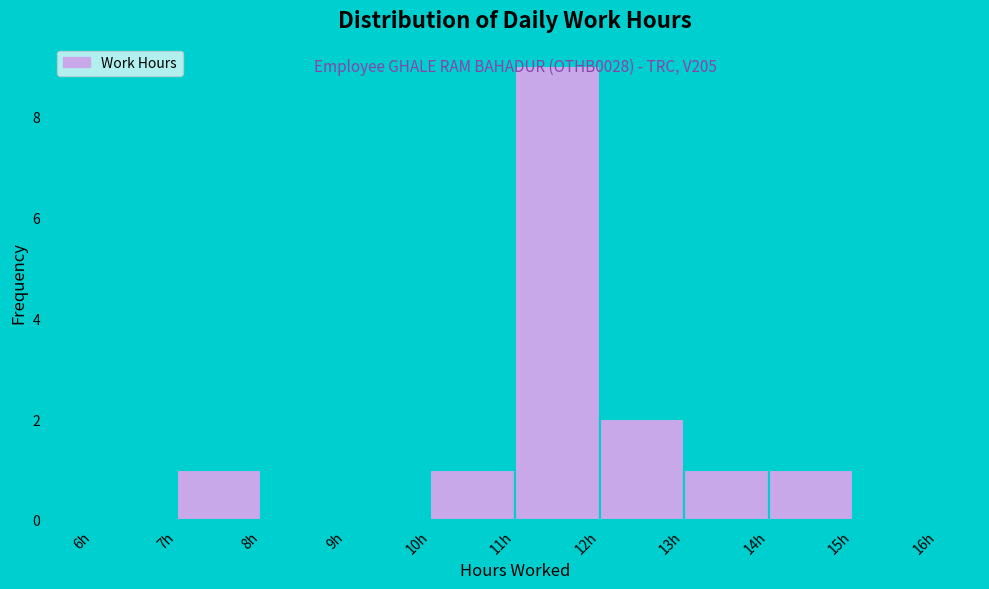

Over which range of the x-axis is the bar tallest?

11 to 12